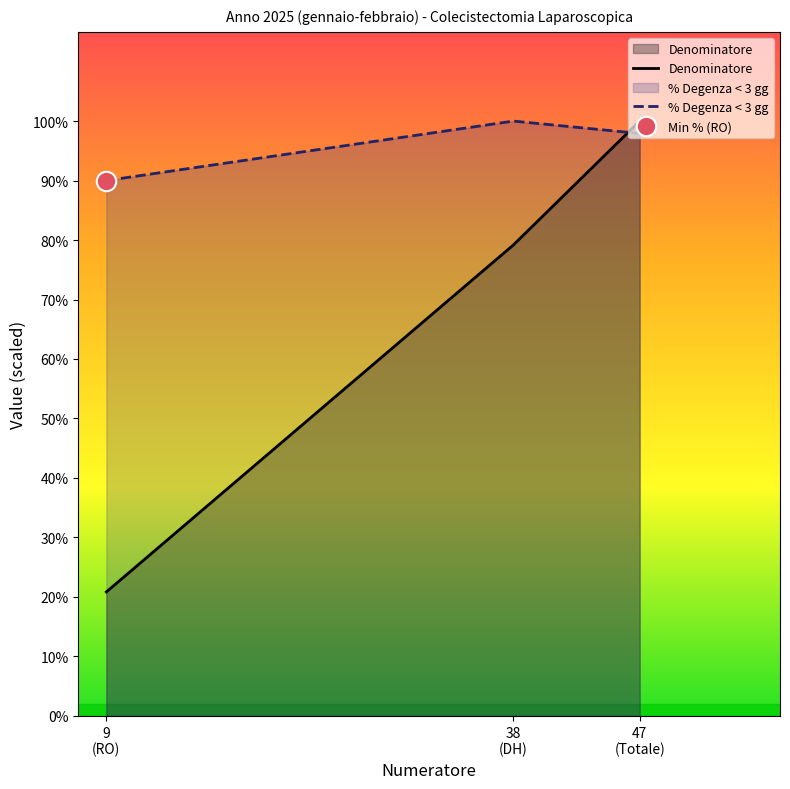

Reading left to right, transcribe all the data shown in this chart.

Denominatore: 0.2	0.8	1.0
% Degenza post operatoria inferiore a 3 gg: 0.9	1.0	1.0